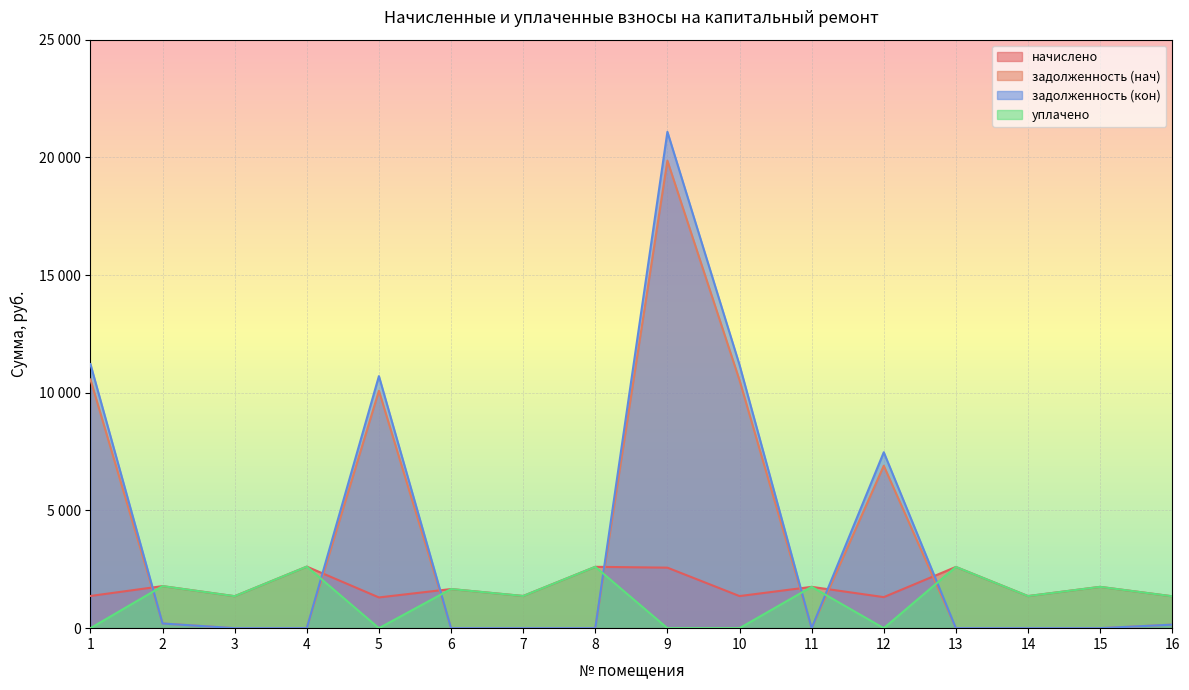

What is the approximate value of начислено at 2?

1786.5